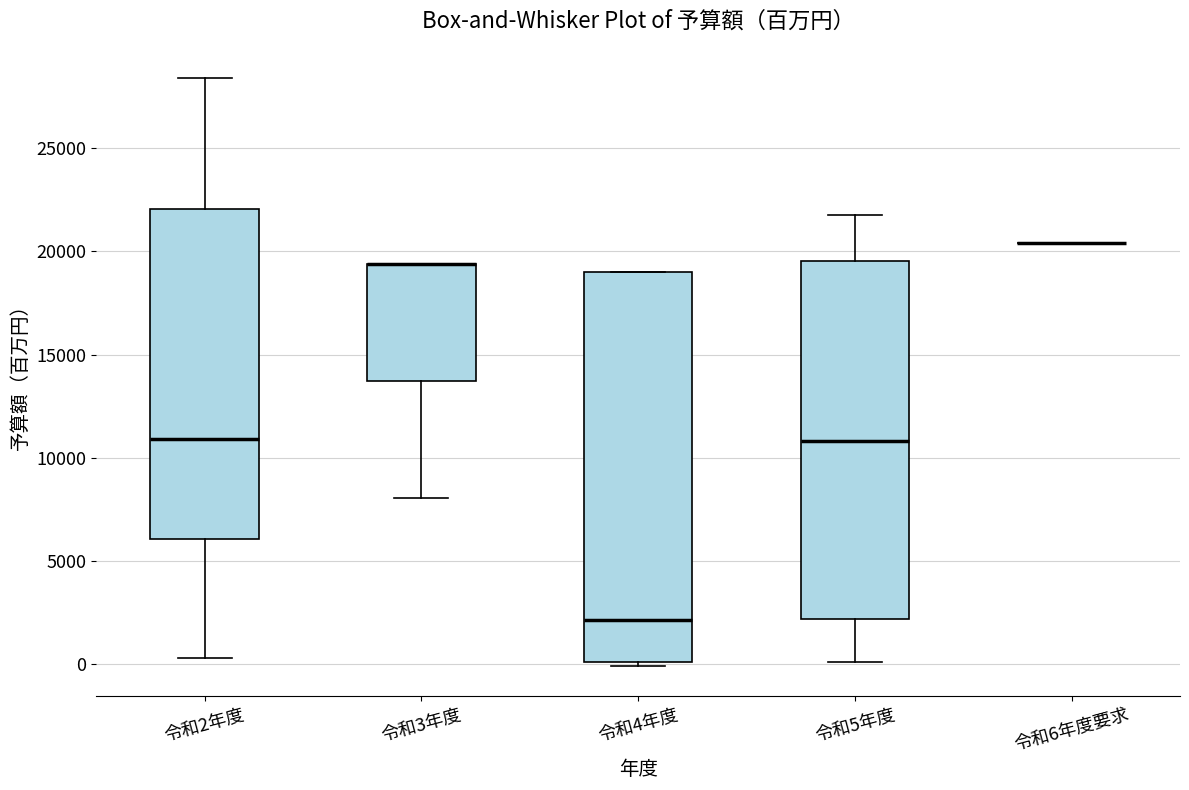

Which box is the tallest, from its lower edge to its upper edge?

令和4年度